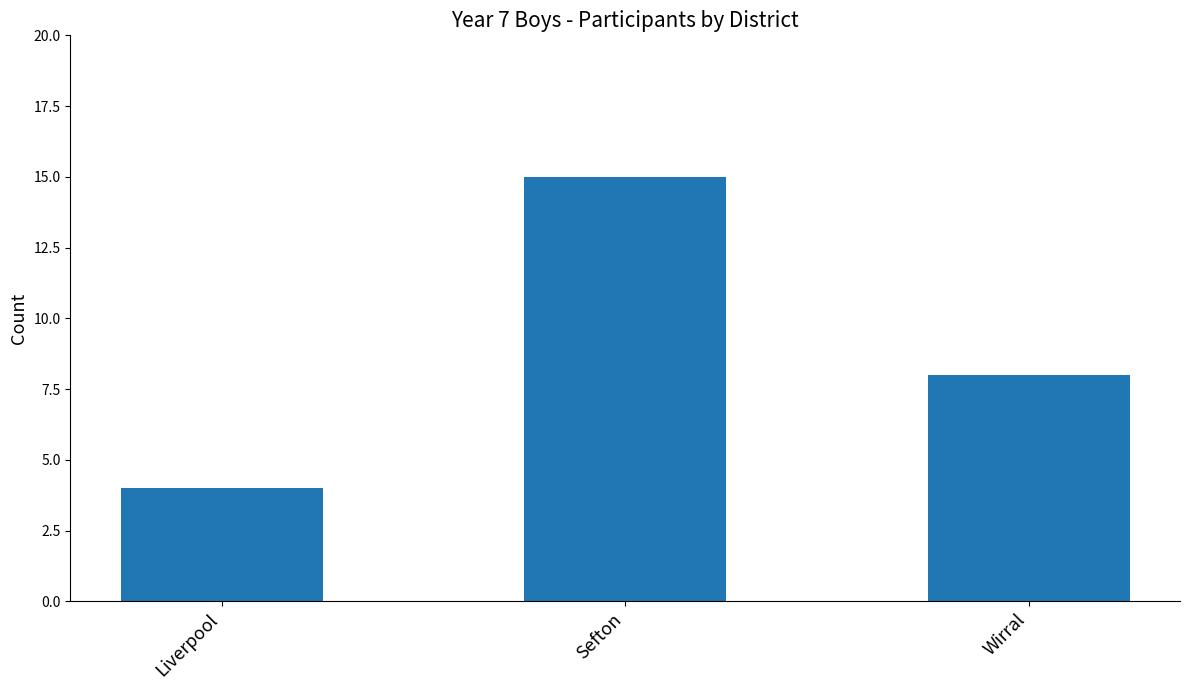

Reading right to left, list all the values displayed in this chart.

Wirral=8	Sefton=15	Liverpool=4